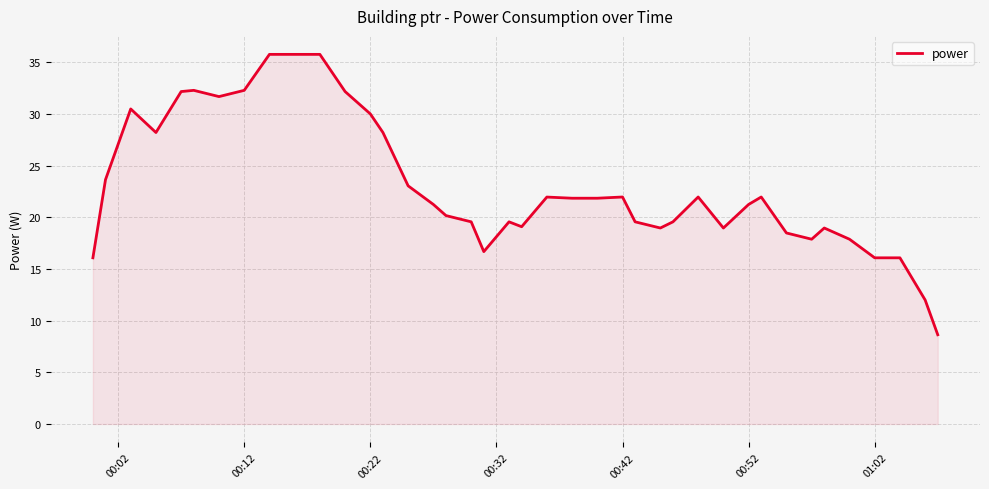

What is the smallest value displayed?

8.6